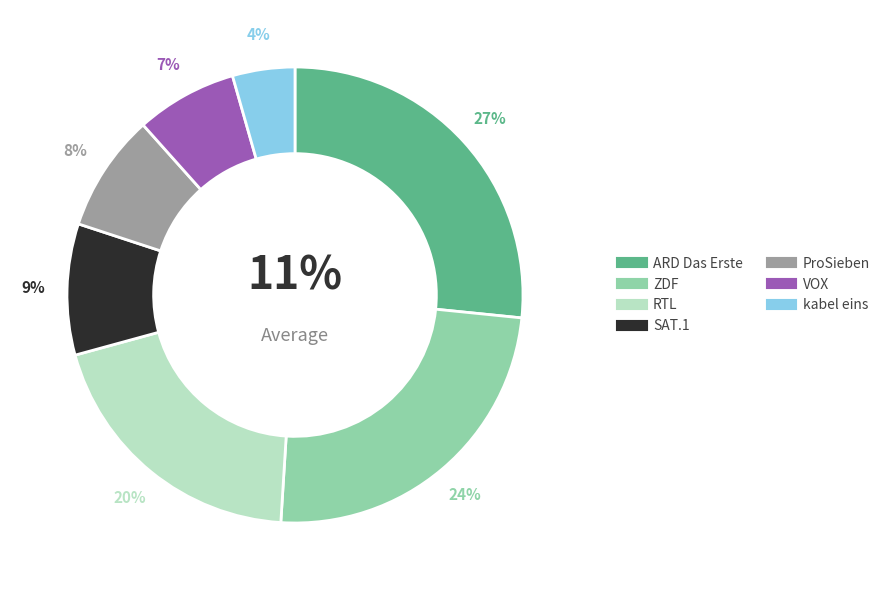

To the nearest percent, what portion does kabel eins represent?

4%